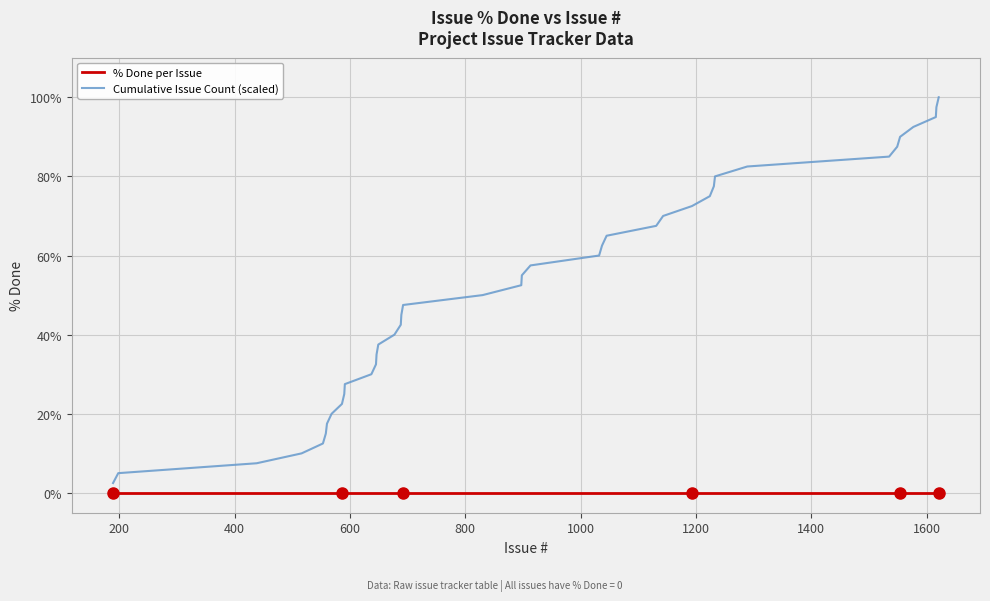

What are all the series names shown in the legend?

% Done per Issue, Cumulative Issue Count (scaled)